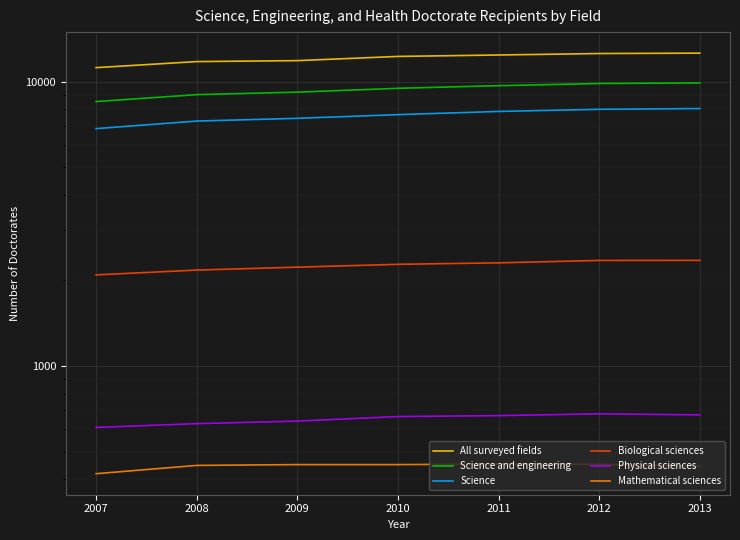

Which category has the lowest value across all series?

2007